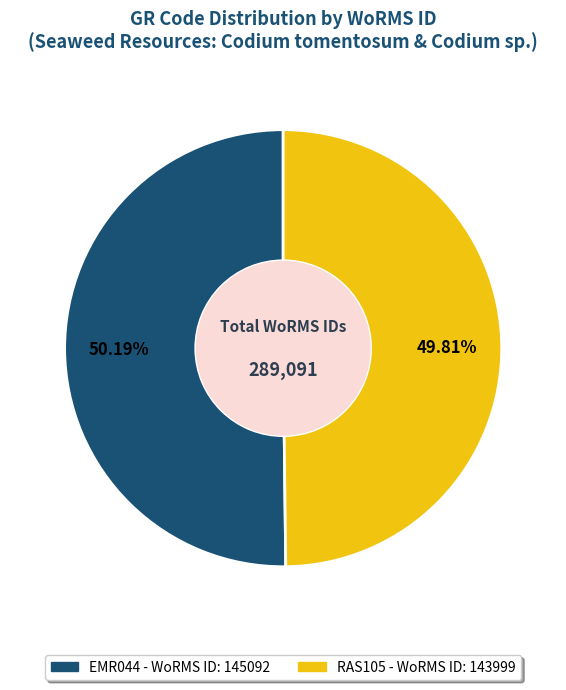

Is the sum of EMR044 and RAS105 greater than half?

Yes